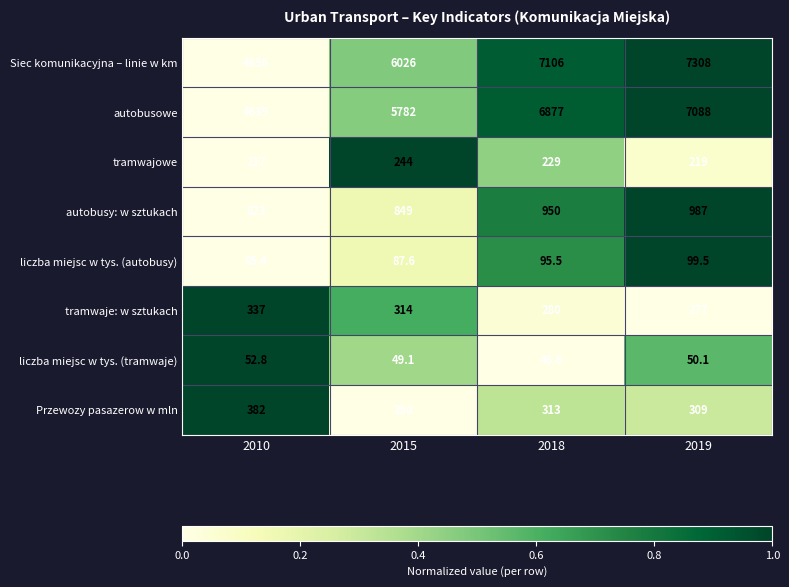

What is the highest value of the tramwajowe series?

244.0